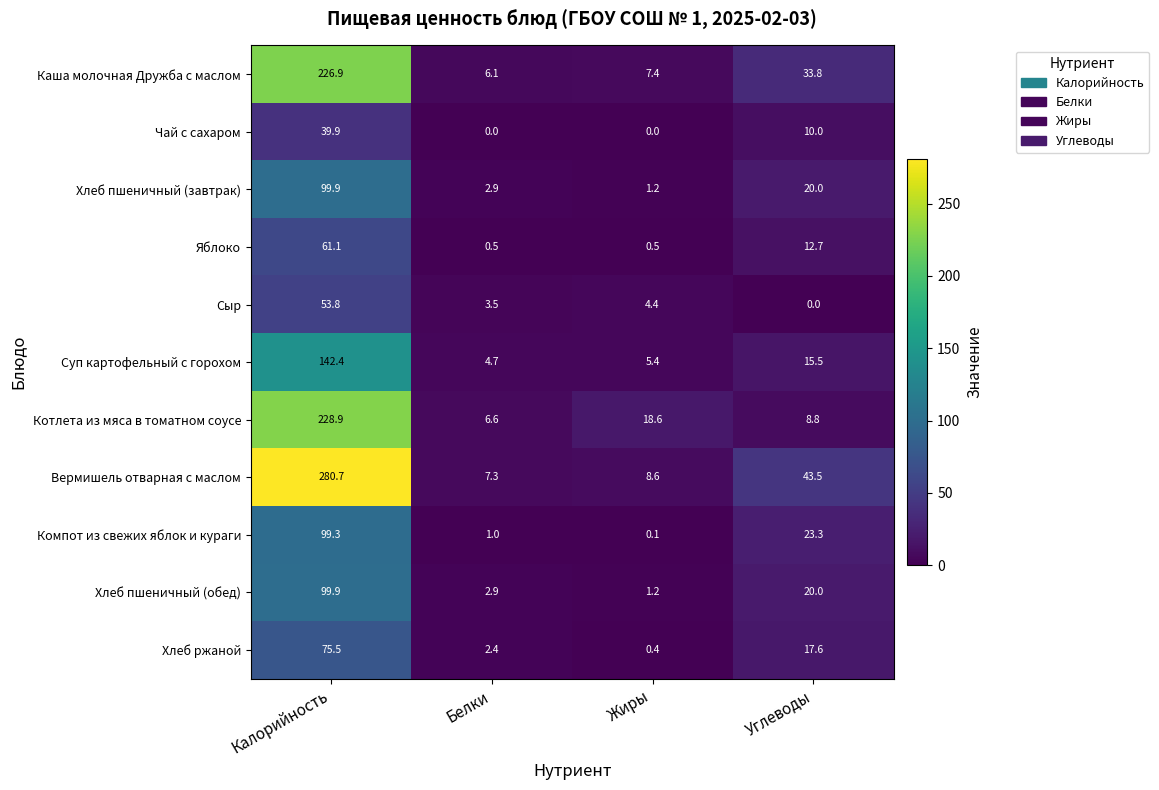

What is the difference between the highest and lowest values at Углеводы?

43.5